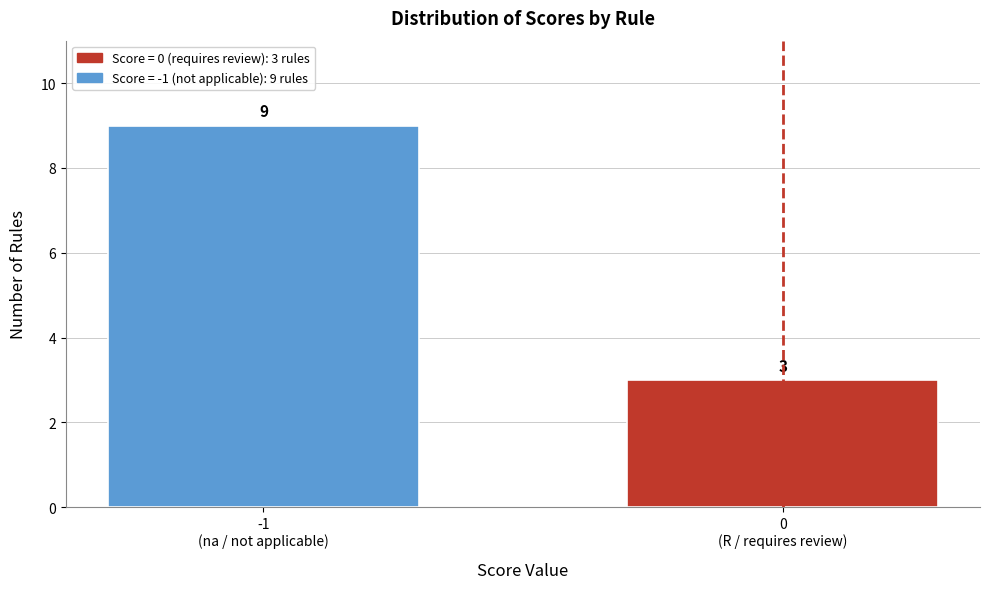

Reading left to right, extract all data points from this chart.

9	3